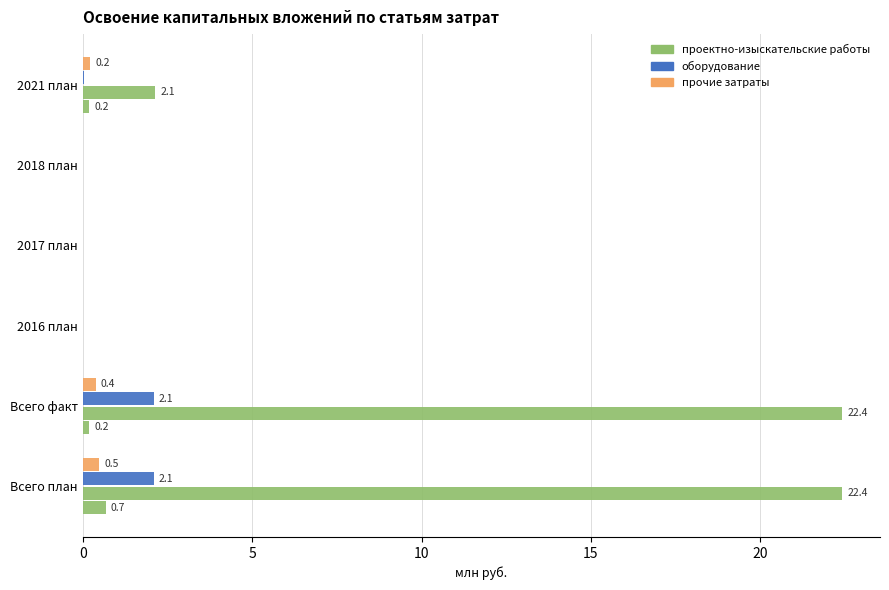

The прочие затраты series shows 0.0 at 2016 план. True or false?

False